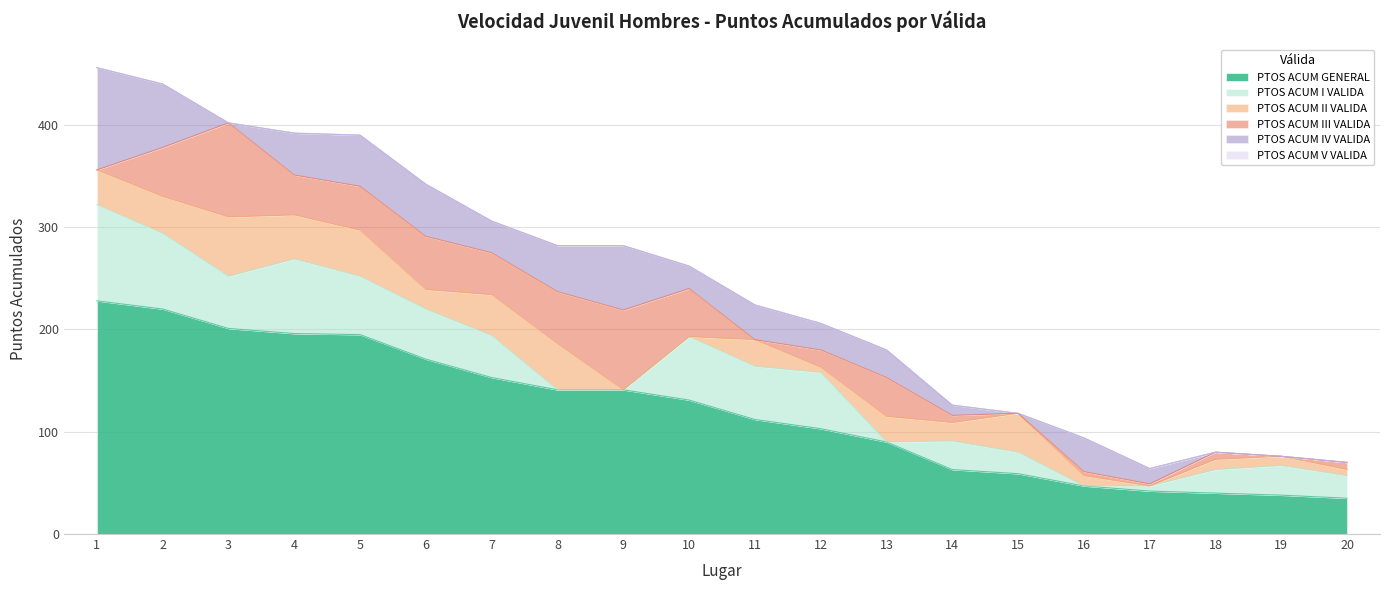

Which category has the highest value across all series?

1